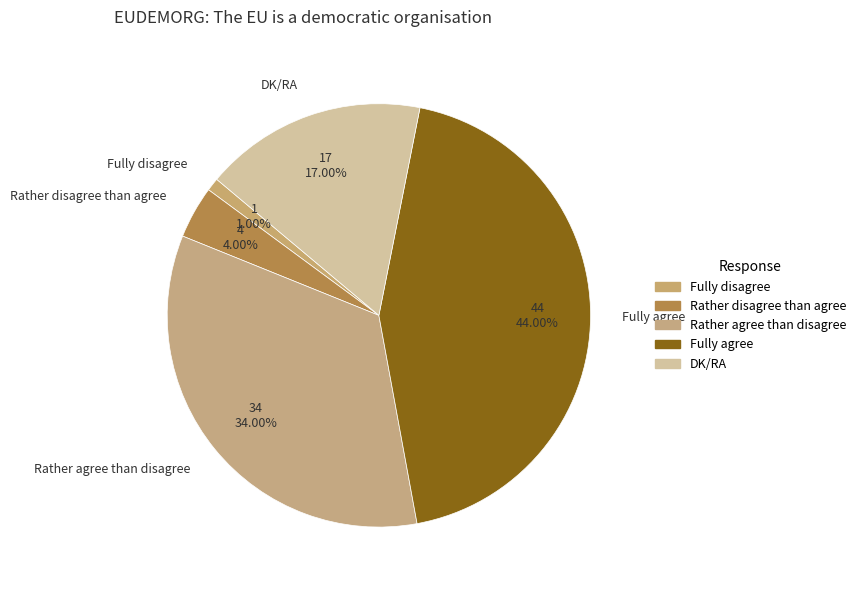

How much of the chart is everything except DK/RA?

83.0%